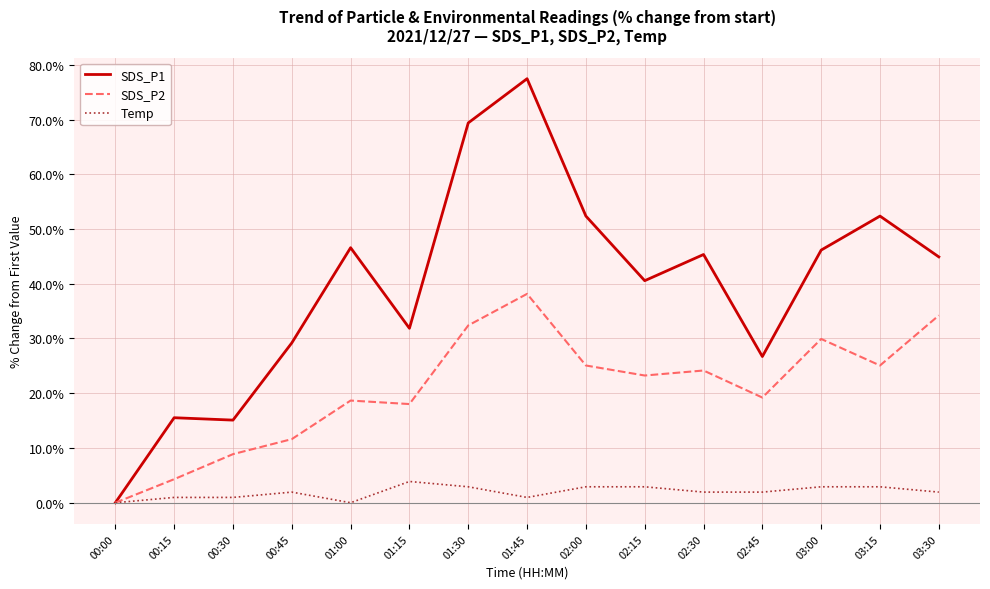

At which label is SDS_P1 closest to 38?

02:15